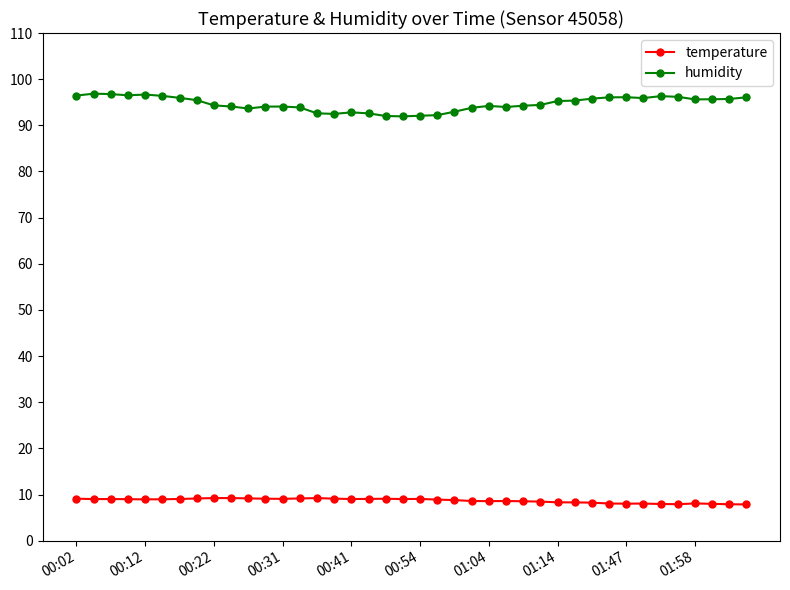

True or false: humidity and temperature cross at least once.

False